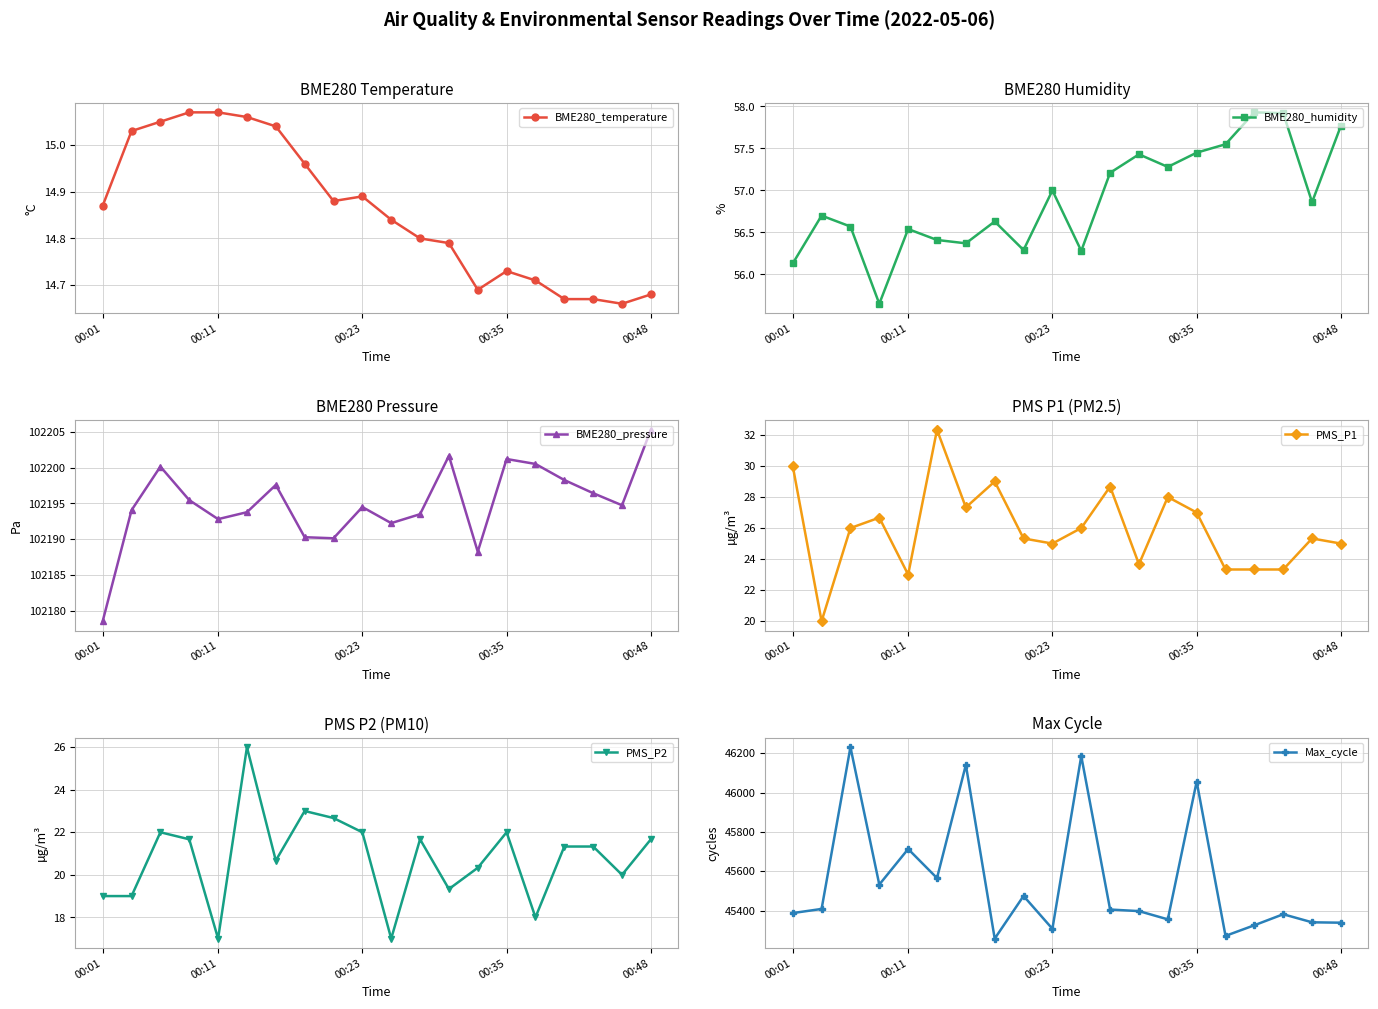

What is the value of the Max_cycle point at the 10th from the left?

45307.0